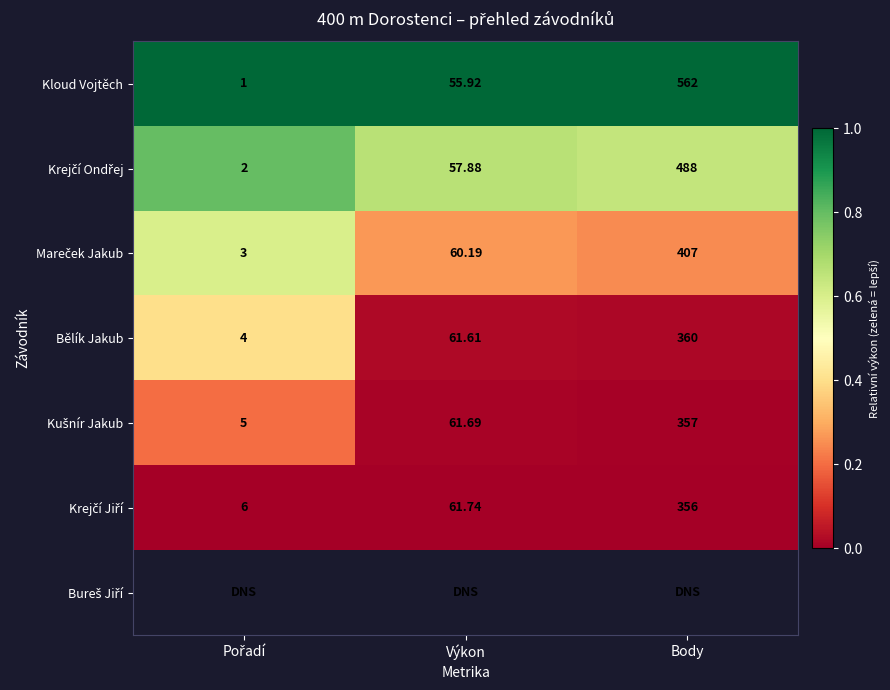

Where is Kloud Vojtěch nearest to the value 281?

Výkon